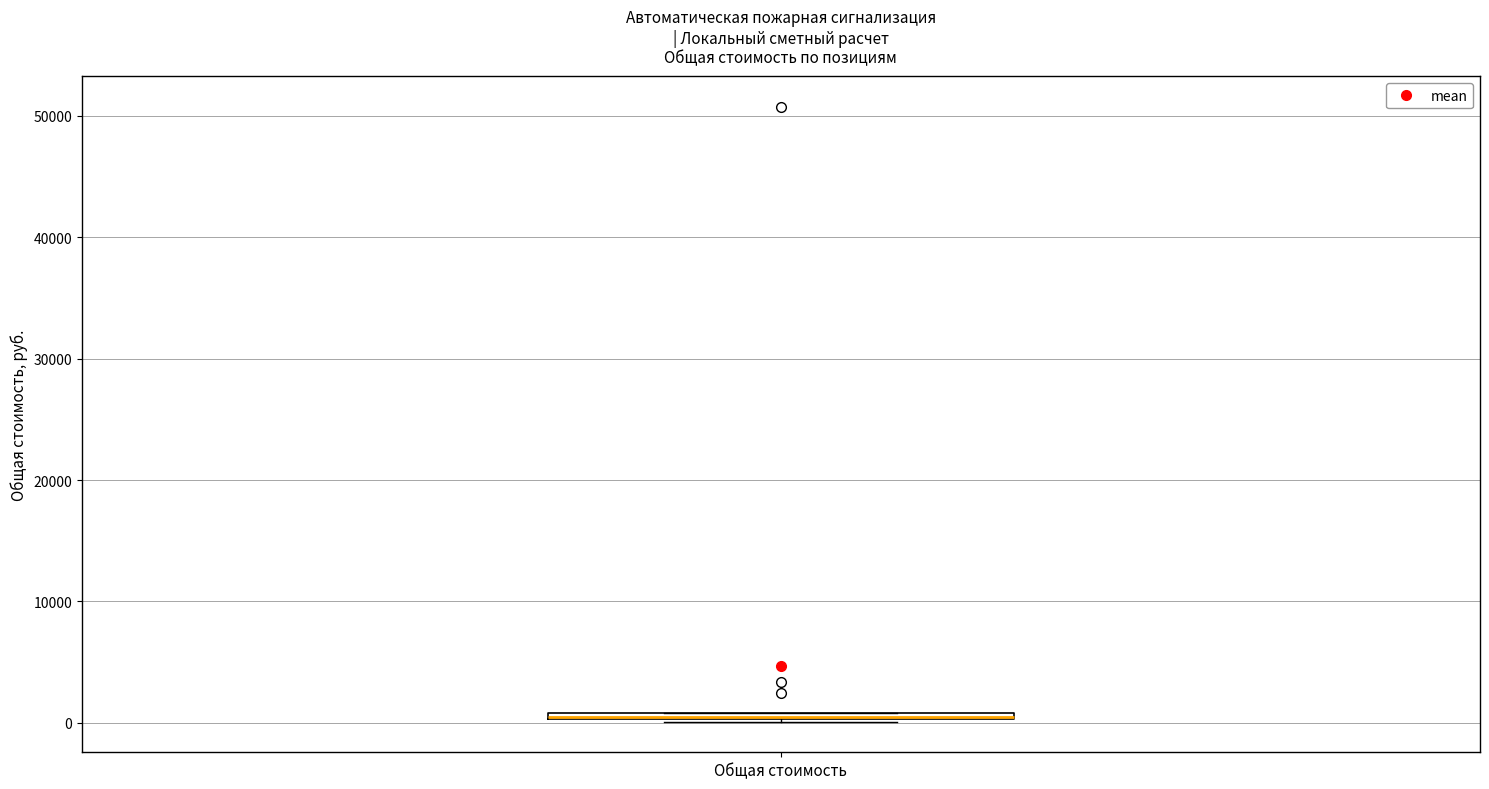

Where is the lower edge of the box for Общая стоимость on the y-axis? The values are not printed on the chart, so give them approximately, as read against the axis.

0